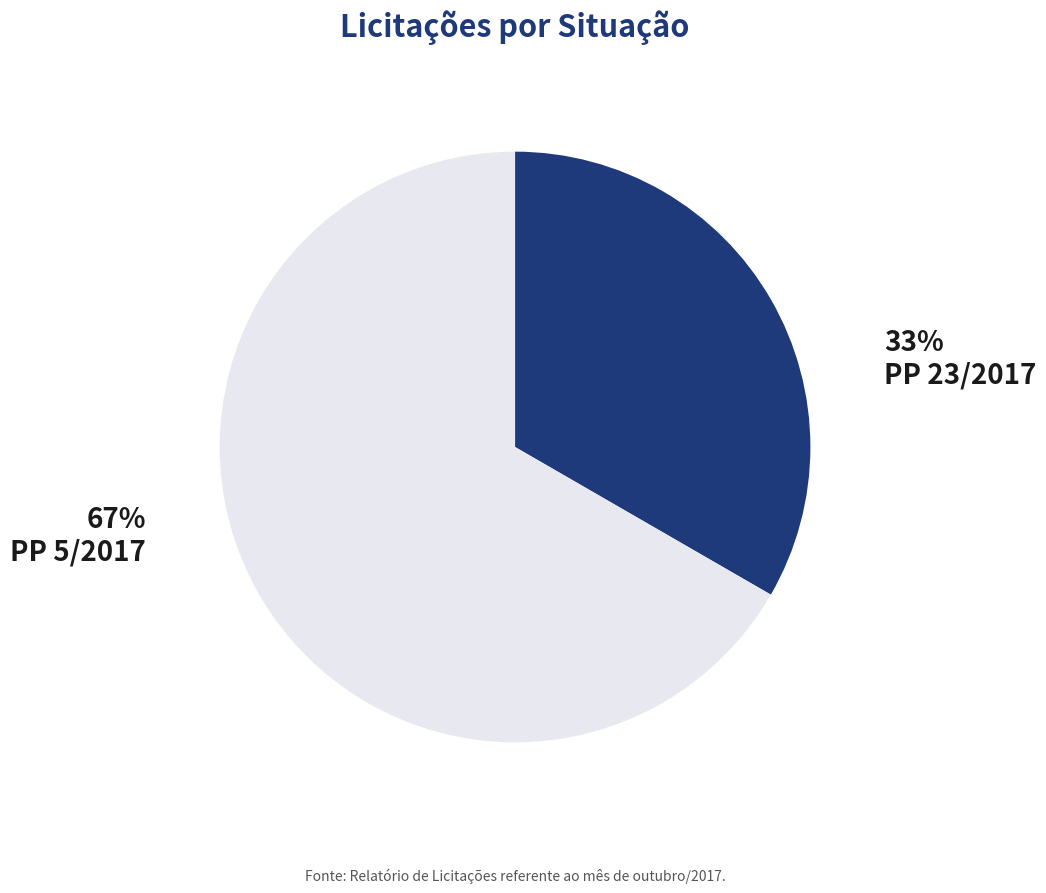

Is there any slice that represents more than half of the pie?

Yes